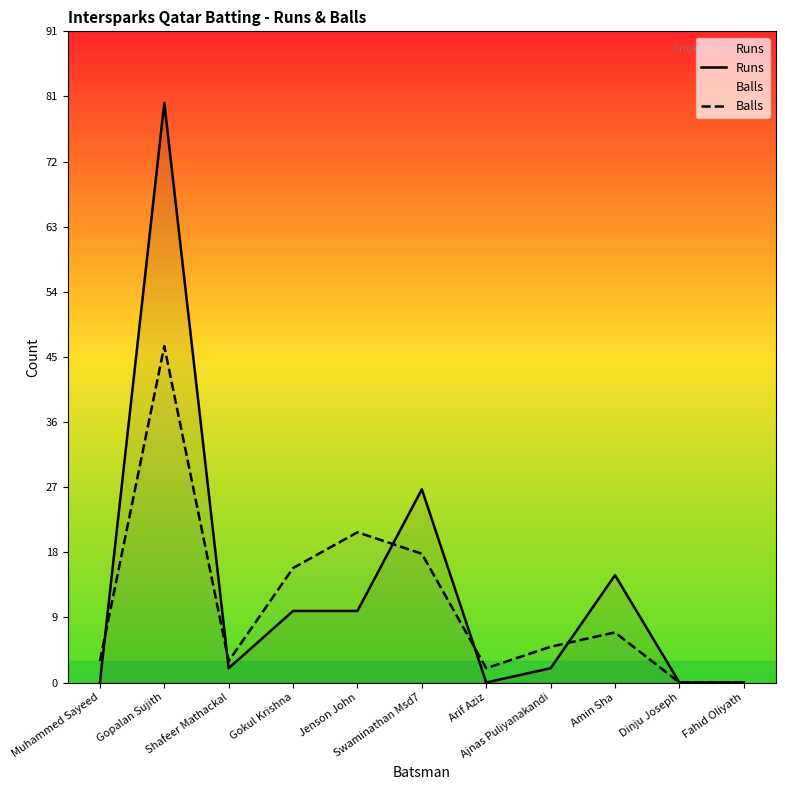

How many values in the Balls series exceed 5?

5